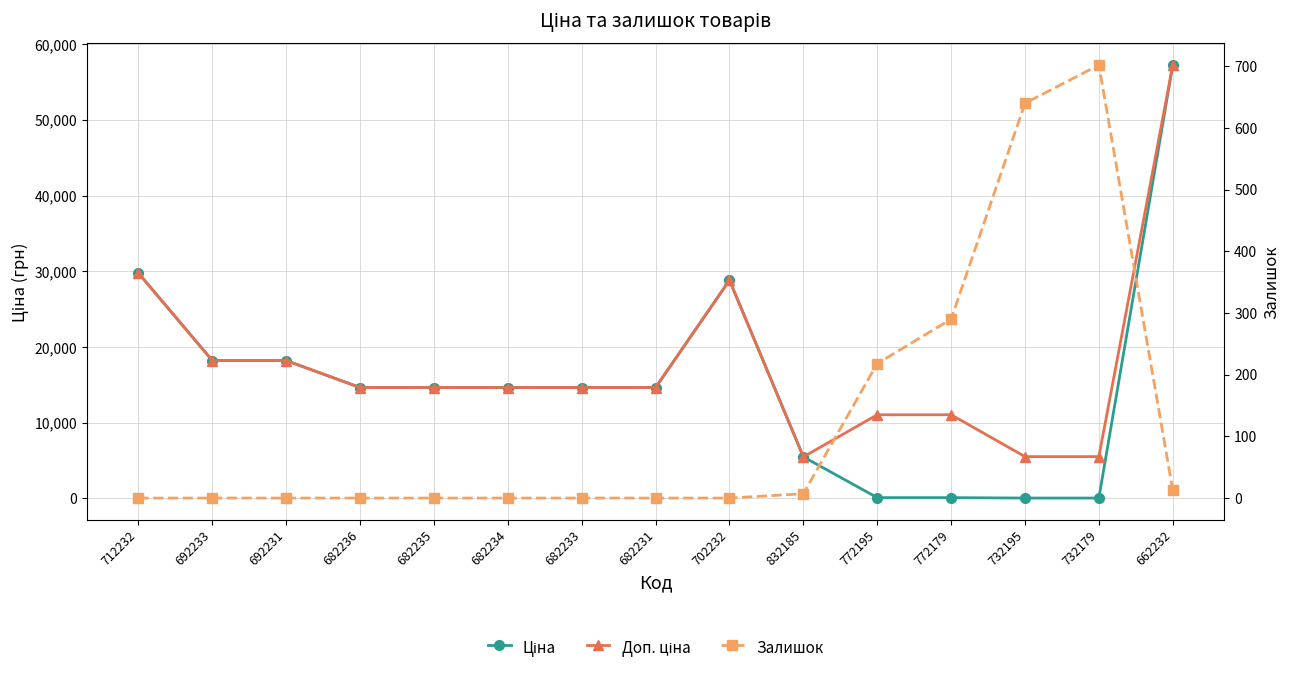

True or false: Доп. ціна and Ціна intersect in this chart.

False